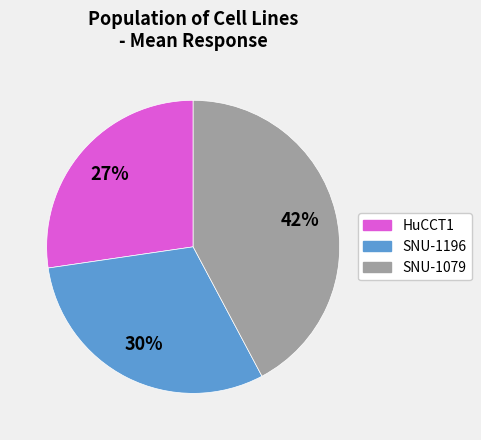

Does any single category account for the majority?

No